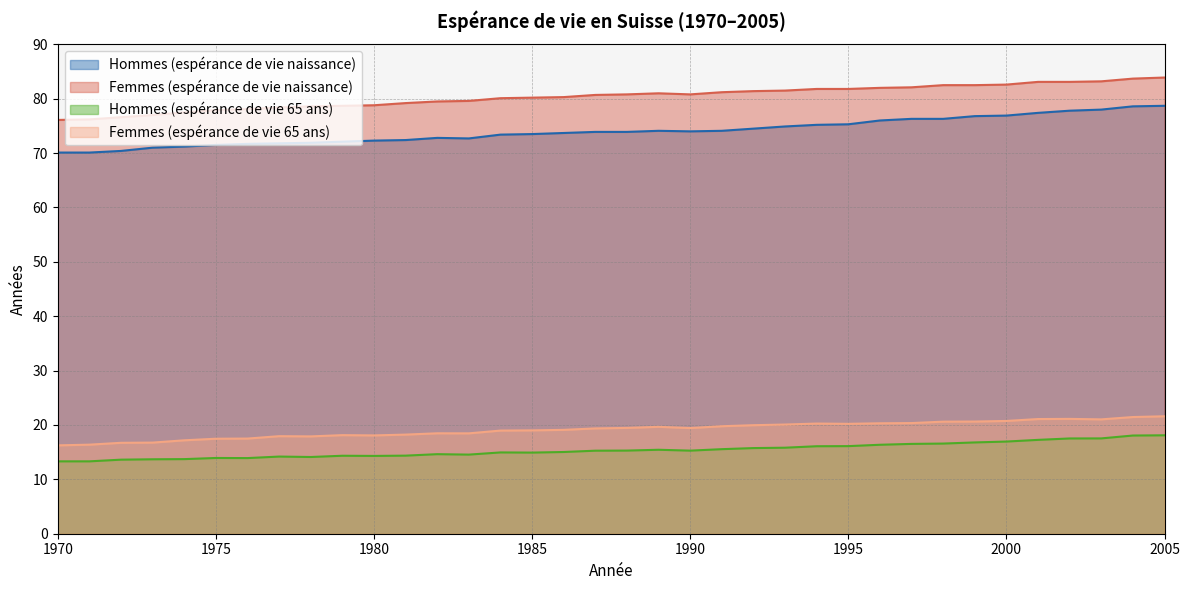

At which label does Femmes (espérance de vie 65 ans) first exceed 19?

1985